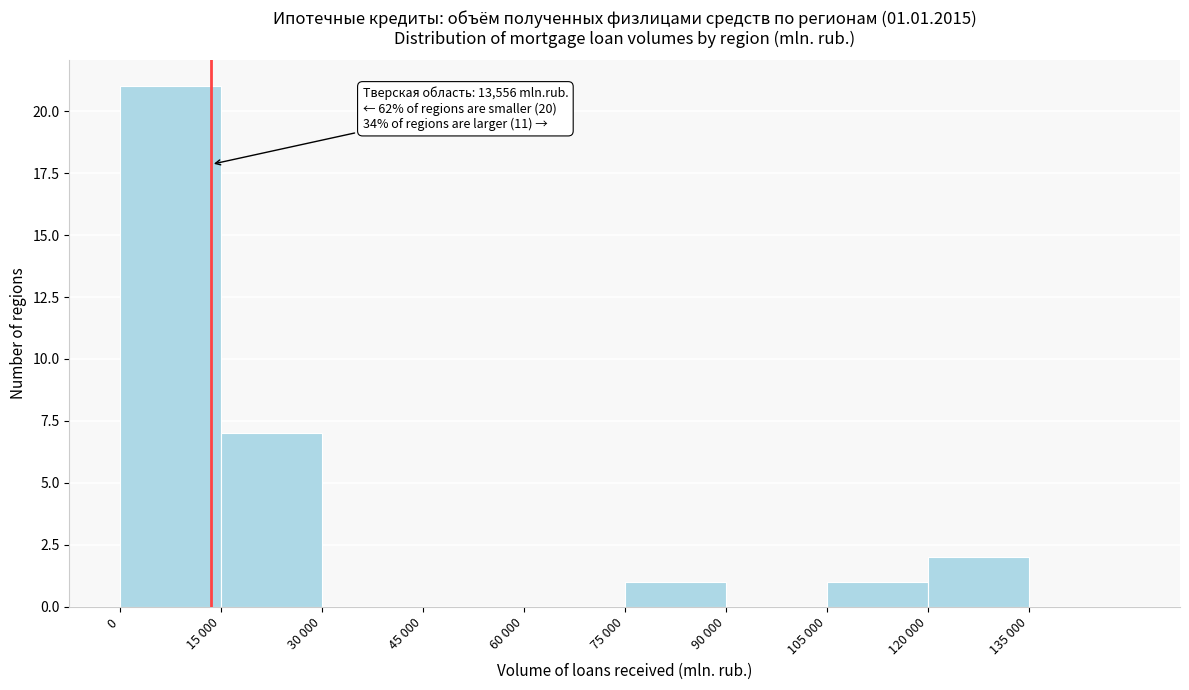

Reading left to right, transcribe all the data shown in this chart.

0=21	15 000=7	30 000=0	45 000=0	60 000=0	75 000=1	90 000=0	105 000=1	120 000=2	135 000=0